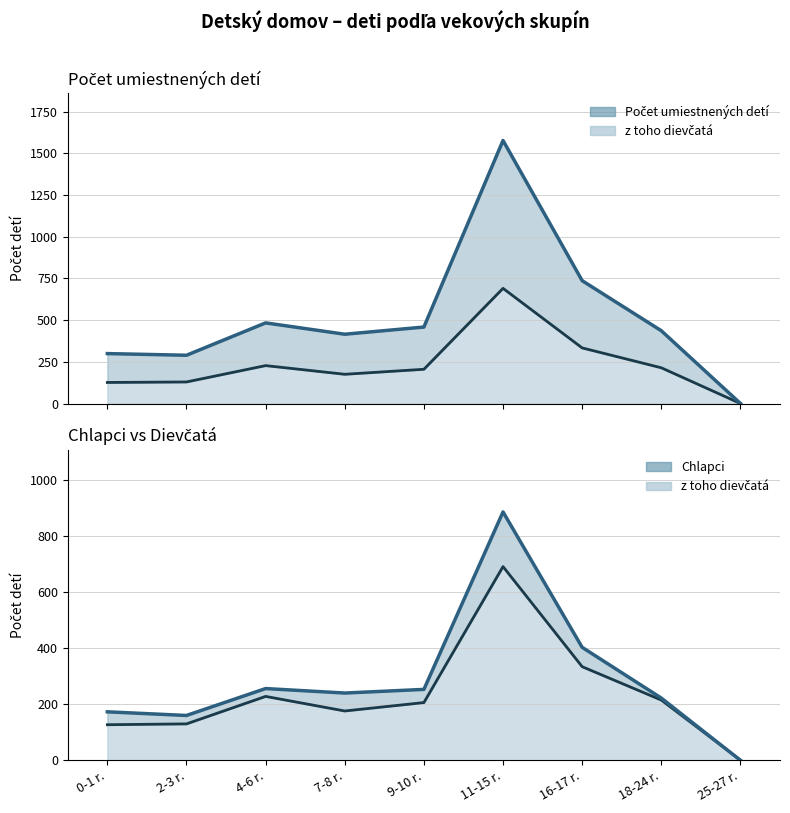

What is the average value of the Počet umiestnených detí series?

522